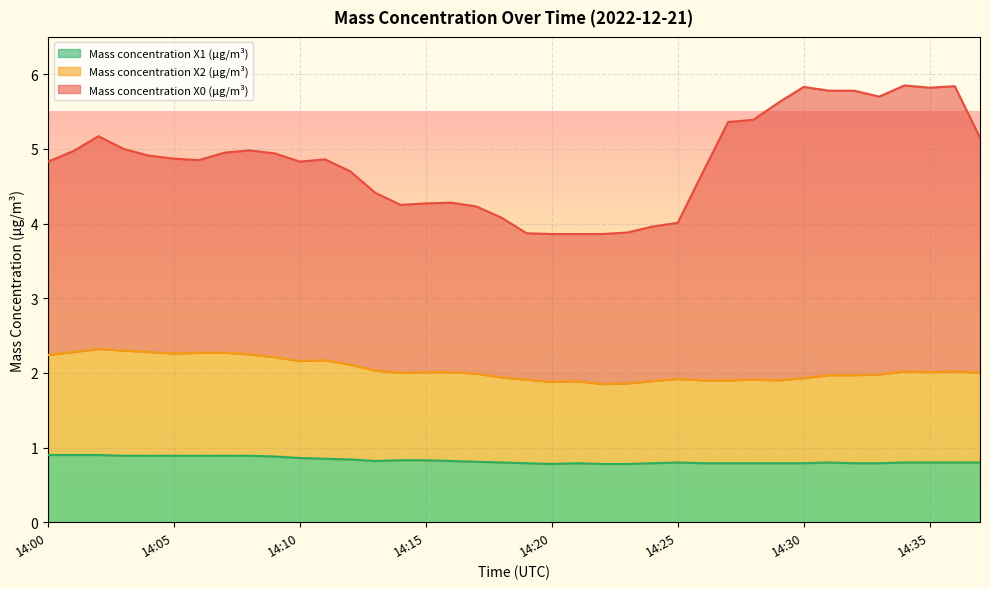

Read the Mass concentration X1 (μg/m³) value at 14:37.

0.8